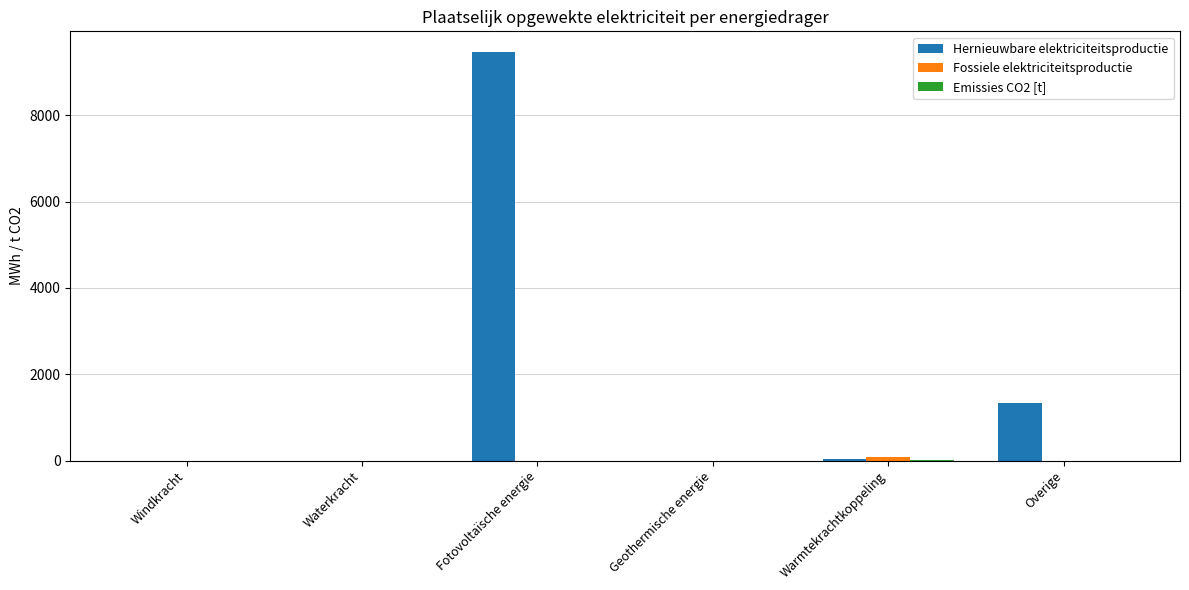

Which series changed the most between Waterkracht and Fotovoltaïsche energie?

Hernieuwbare elektriciteitsproductie